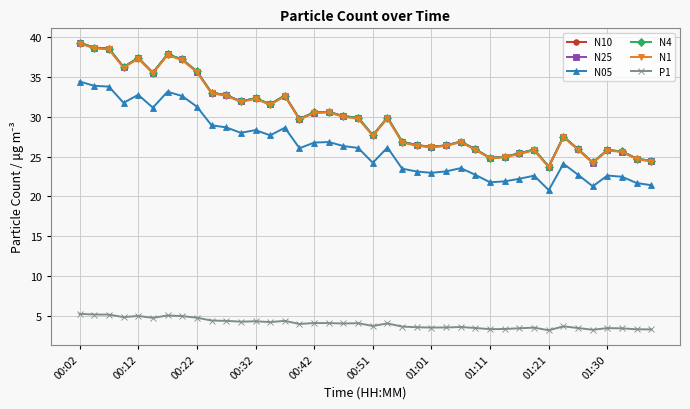

True or false: N1 and P1 intersect in this chart.

False